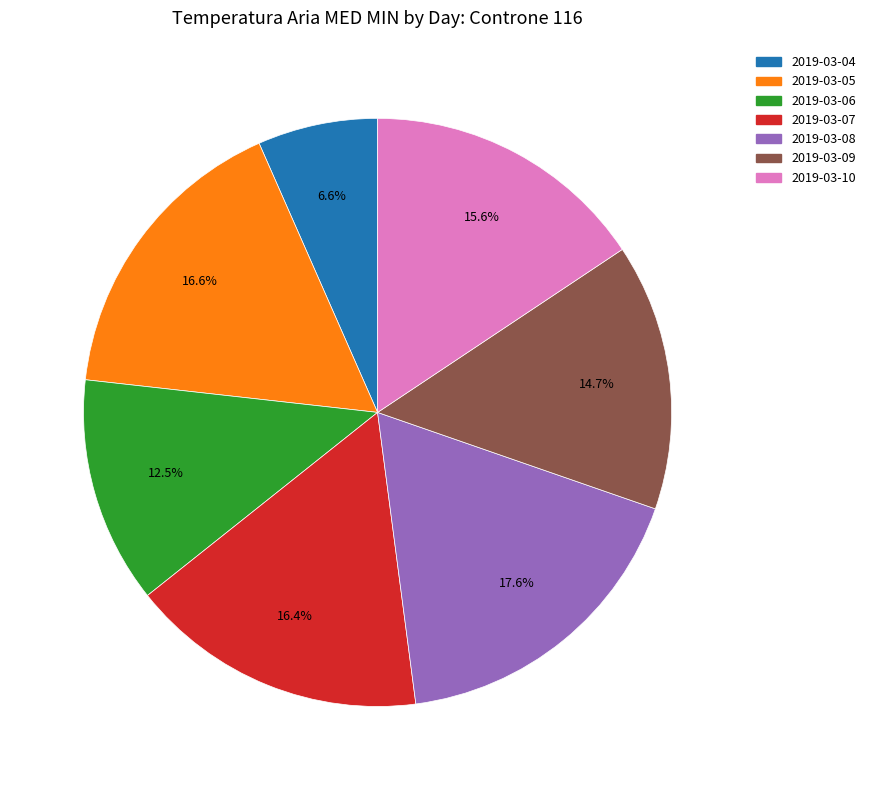

To the nearest percent, what is the difference between the 2019-03-10 and 2019-03-09 slice percentages?

1%